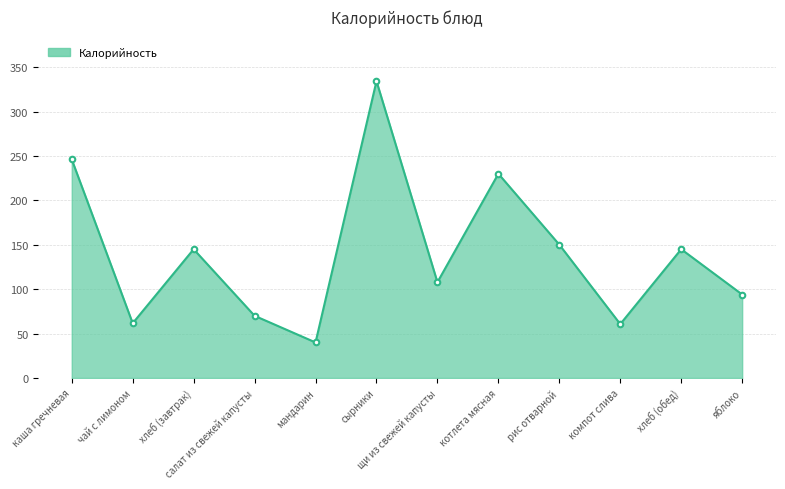

How many points are lower than both their immediate neighbors (excluding endpoints)?

4